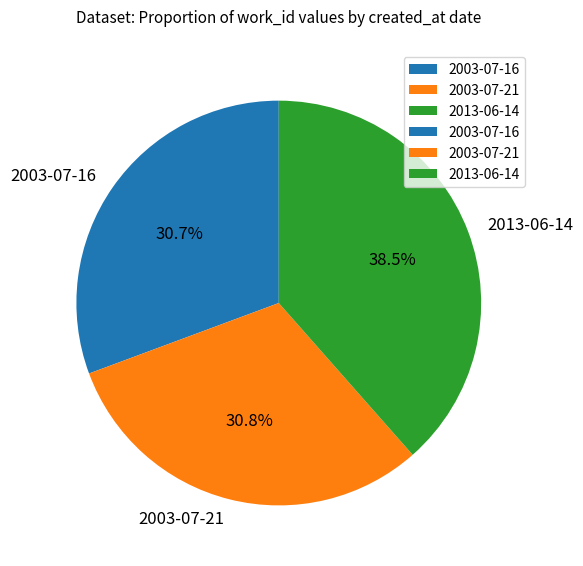

Which category has the biggest portion of the pie?

2013-06-14